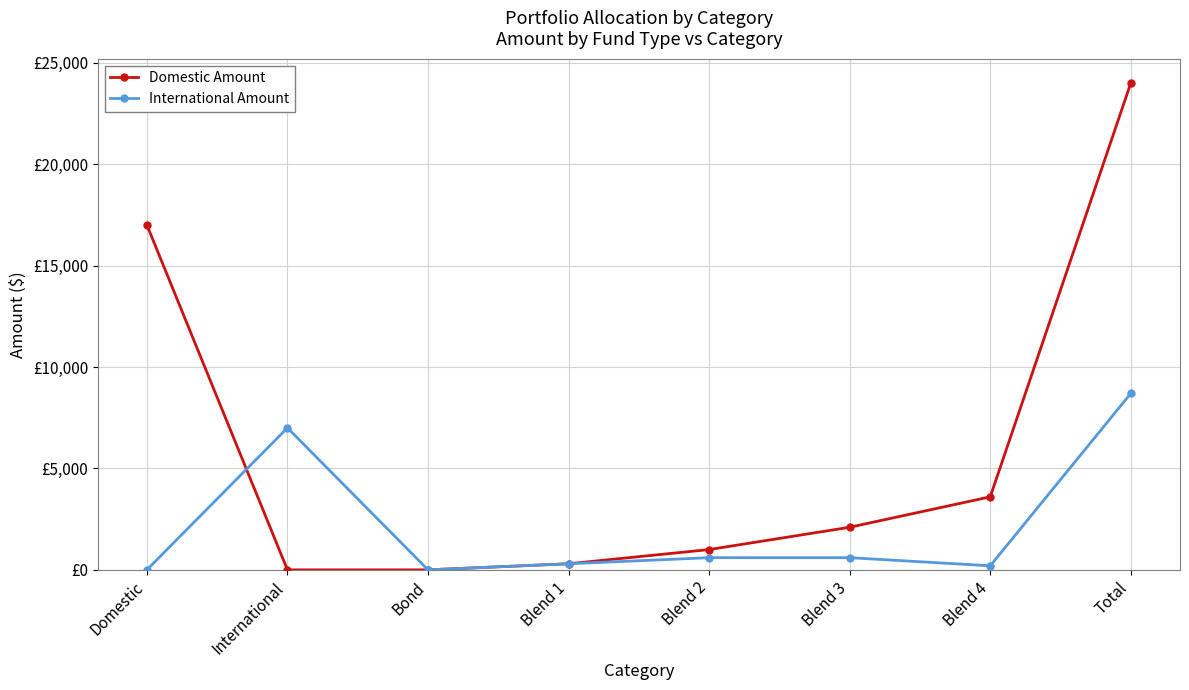

Is the value of International Amount at Bond greater than the value of Domestic Amount at International?

No